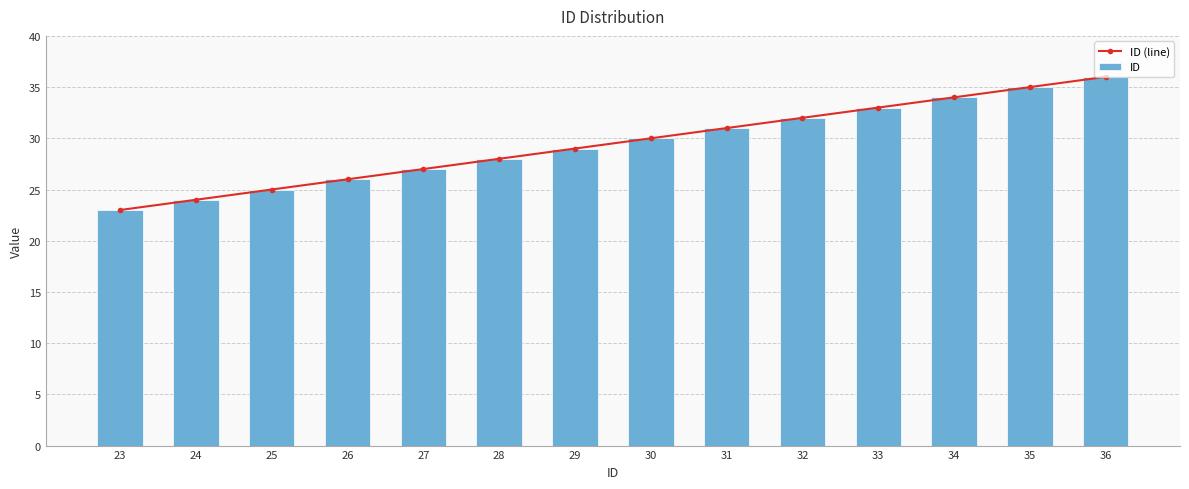

Which series has the largest range (max minus min)?

ID (line)